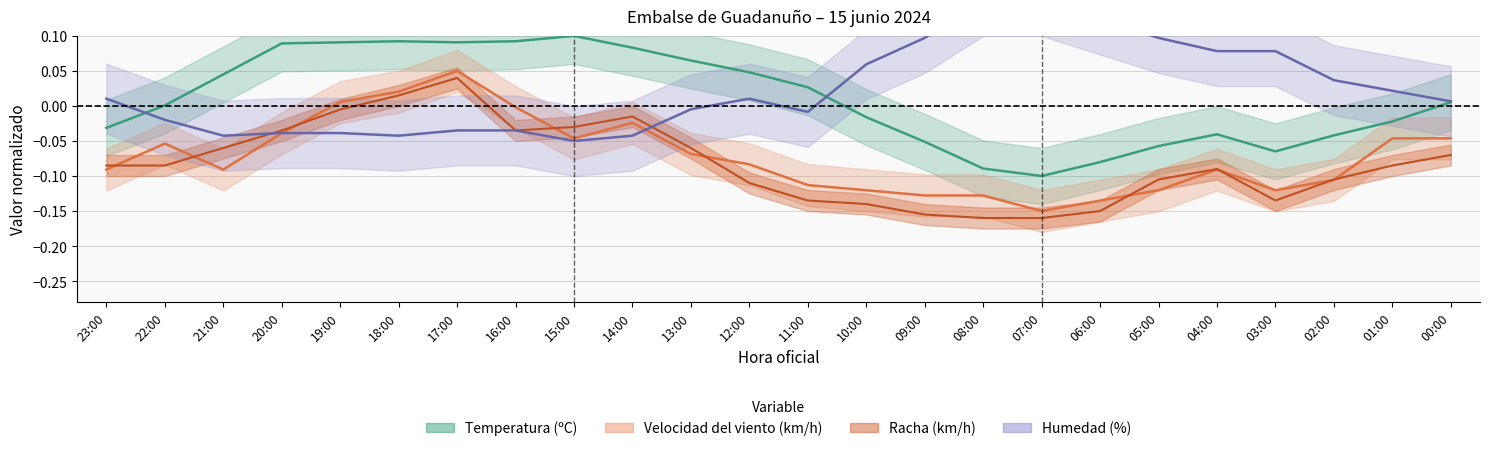

Between 19:00 and 13:00, which is larger?

19:00